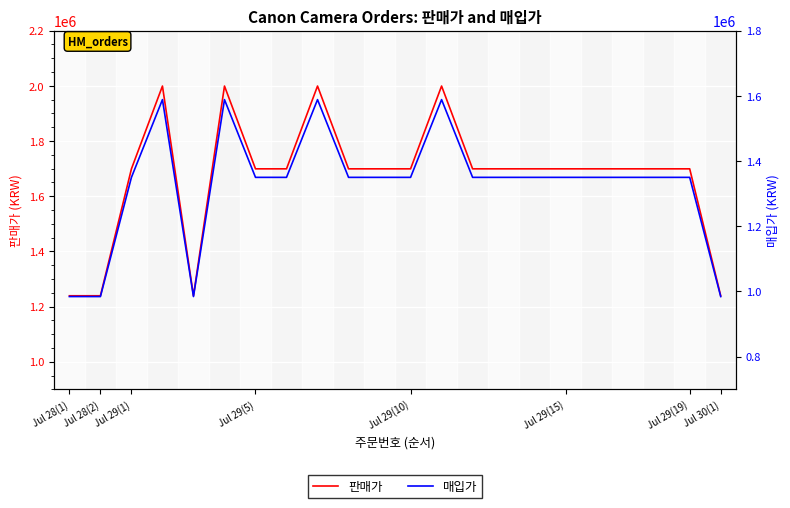

True or false: 판매가 and 매입가 intersect in this chart.

False